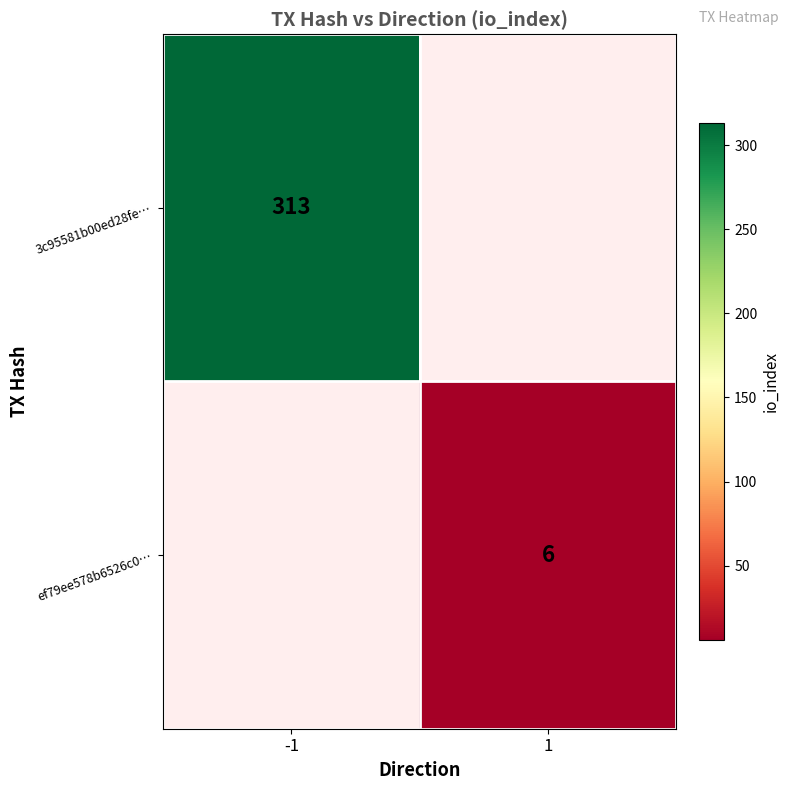

The value of ef79ee578b6526c0… at 1 is 6. True or false?

True